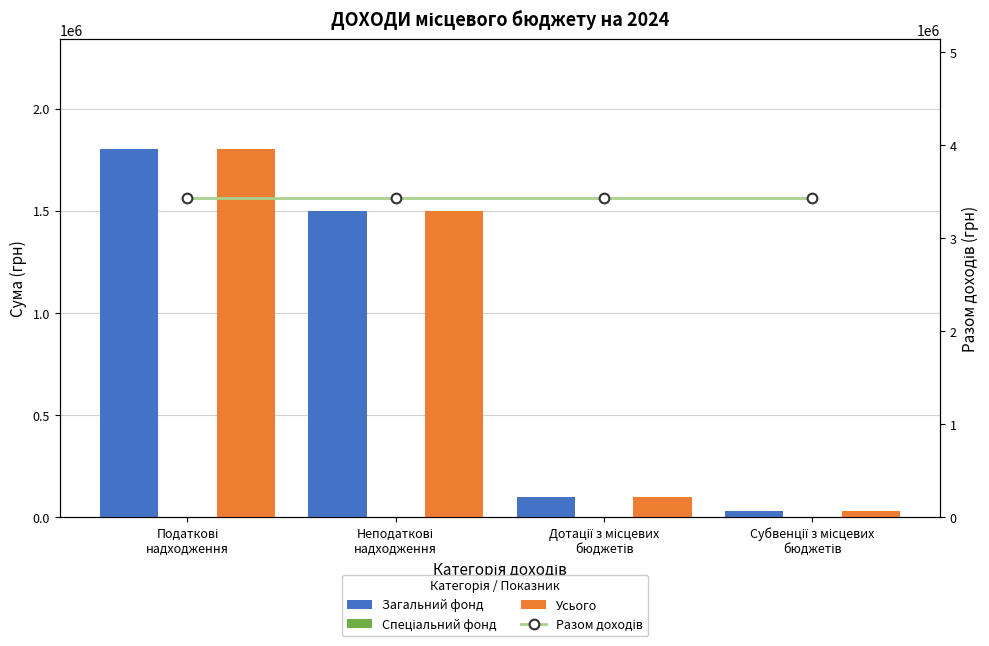

What is the sum of all Разом доходів values?

13705392